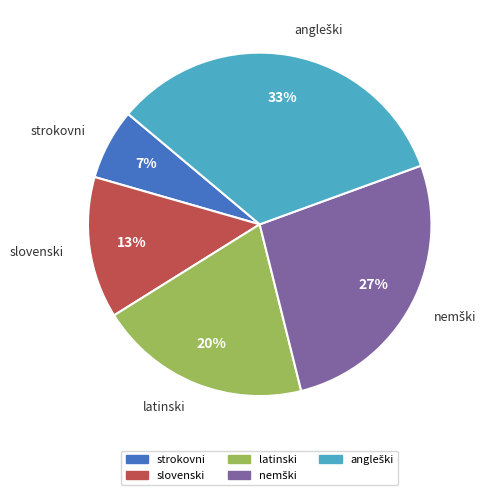

Which category has the smallest portion of the pie?

strokovni